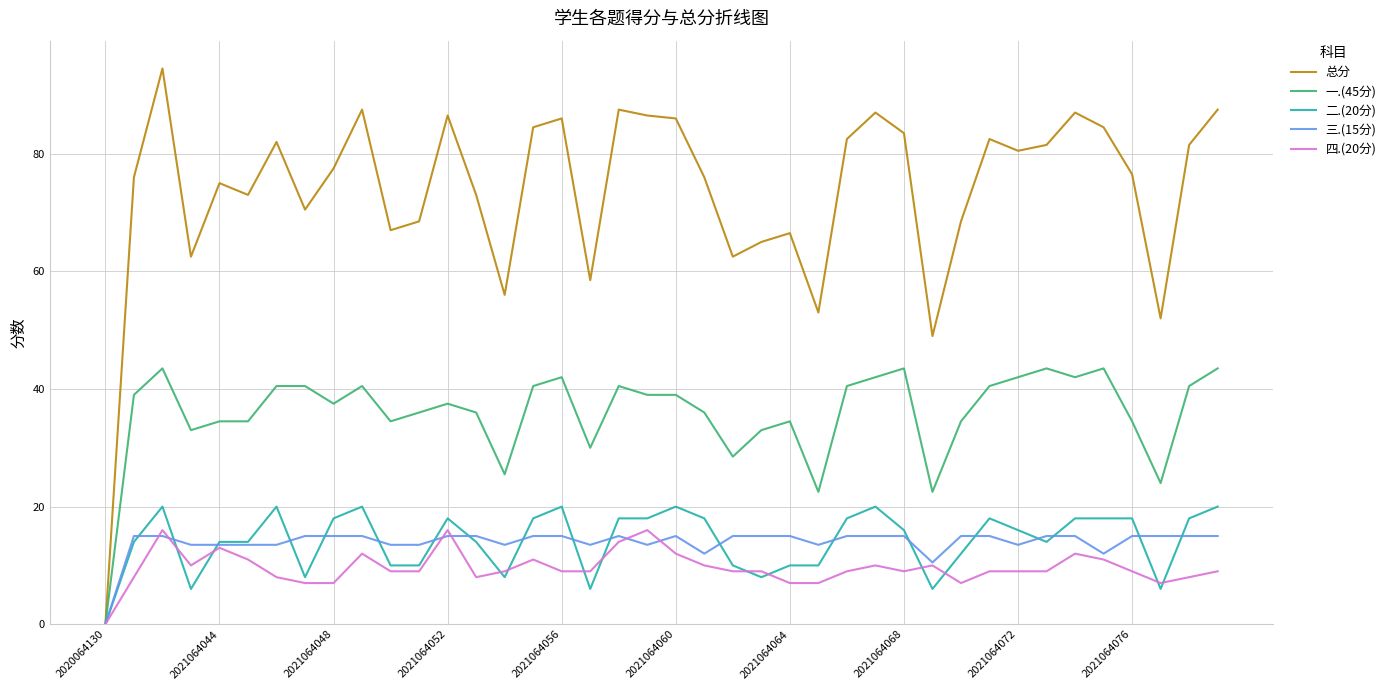

Which series has the largest total across all categories?

总分